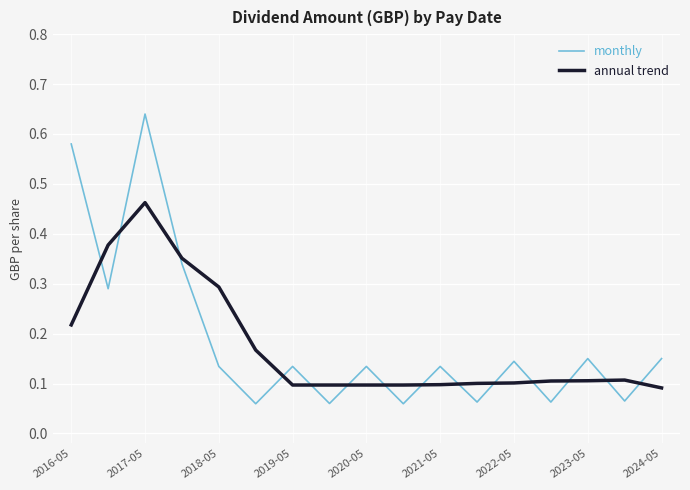

True or false: annual trend and monthly intersect in this chart.

True